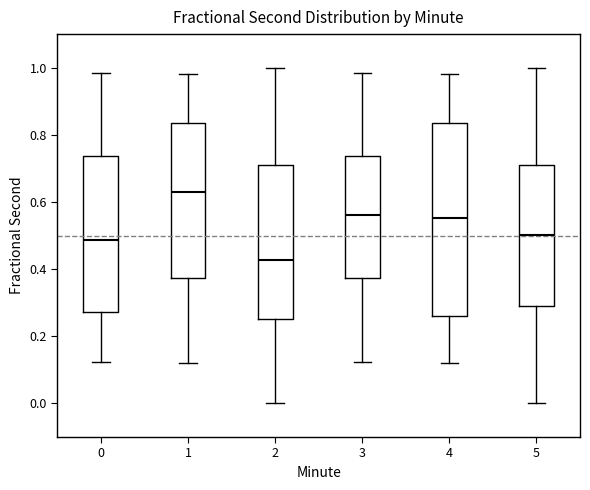

Where does the upper whisker of the box at x = 5 end on the y-axis? The values are not printed on the chart, so give them approximately, as read against the axis.

1.00